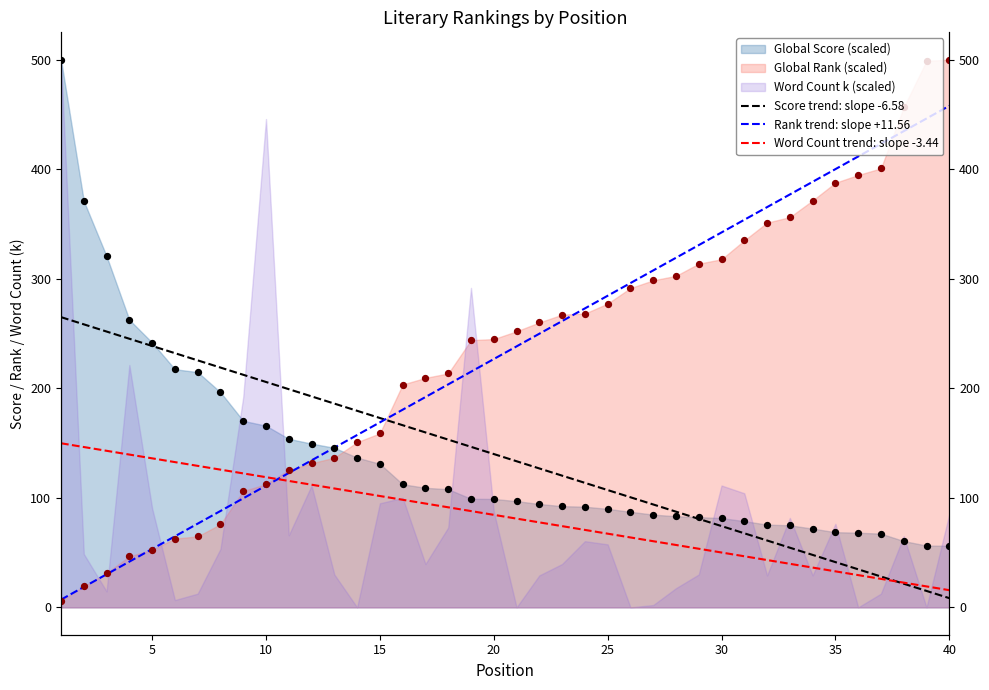

Which series has the largest Y range (max minus min)?

Rank trend: slope +11.56